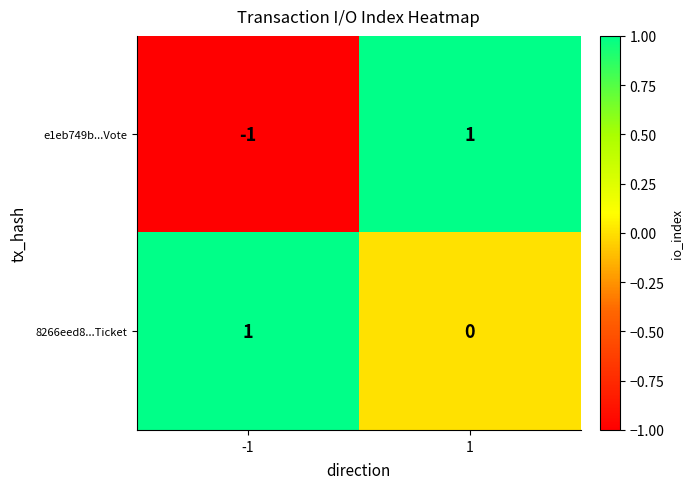

True or false: e1eb749b...Vote has a value of 2 at 1.

False